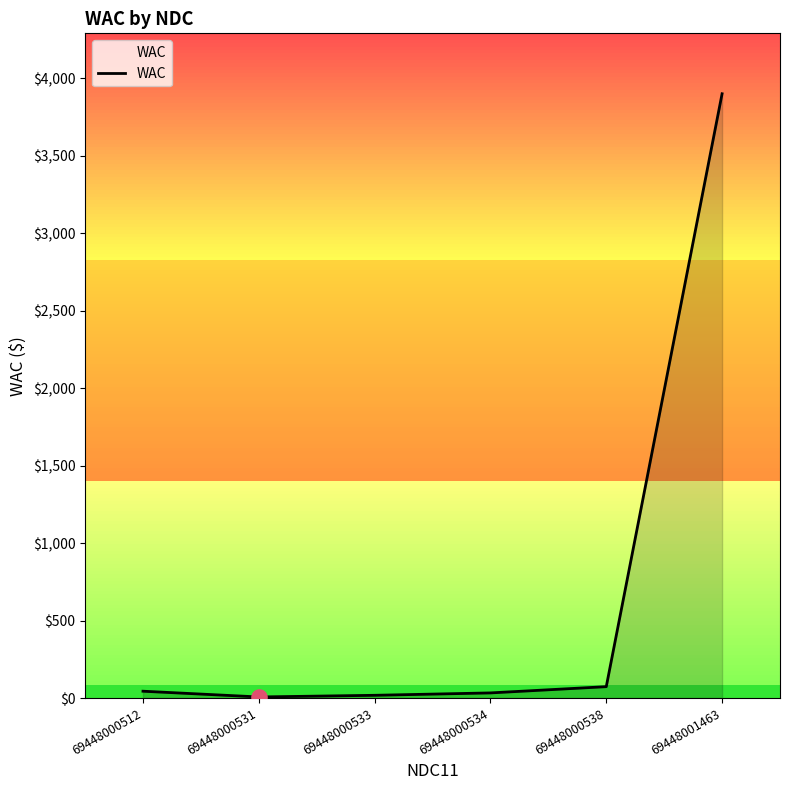

Between 69448001463 and 69448000512, which is larger?

69448001463